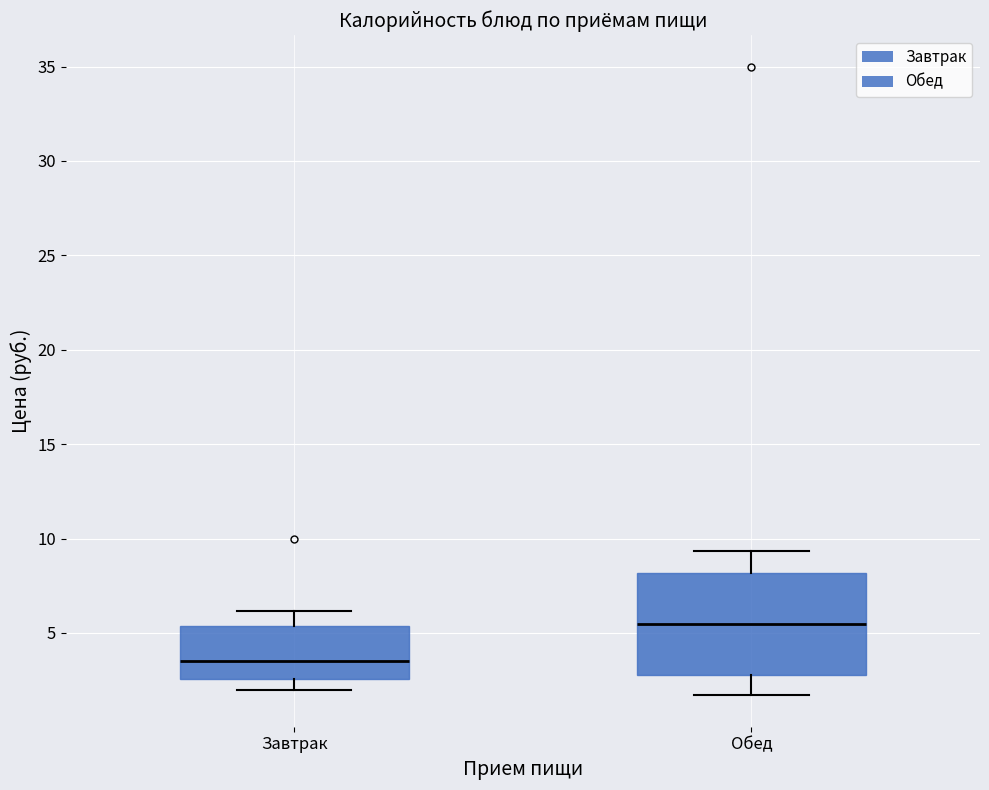

Where does the upper whisker of the box for Завтрак end on the y-axis? The values are not printed on the chart, so give them approximately, as read against the axis.

6.0